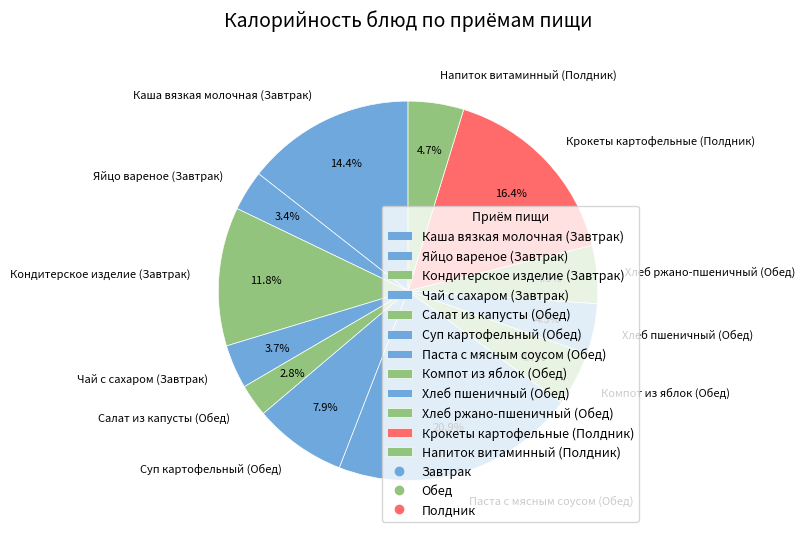

To the nearest percent, what portion does Паста с мясным соусом (Обед) represent?

21%